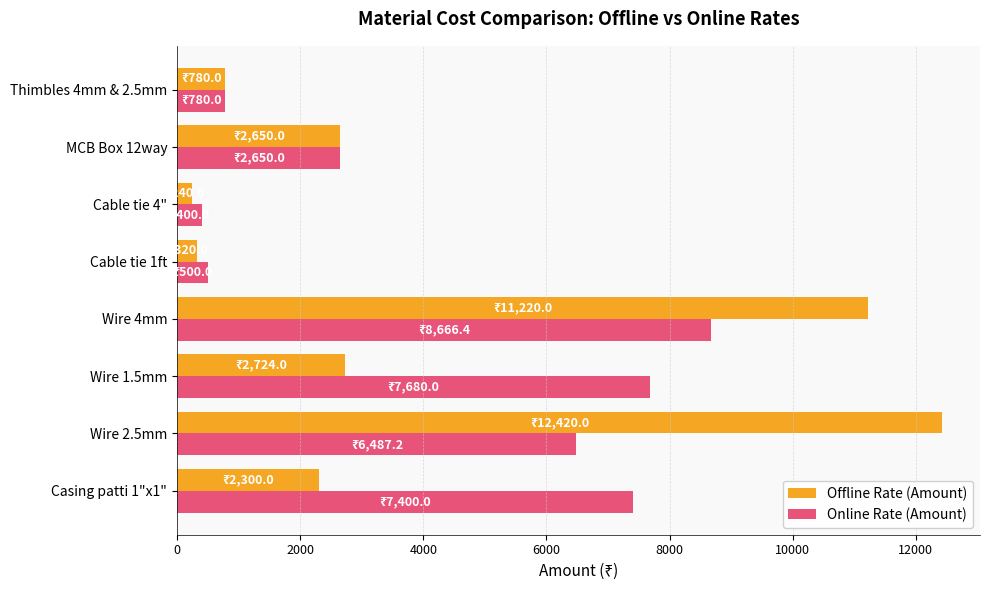

What is the sum of all Online Rate (Amount) values?

34563.6